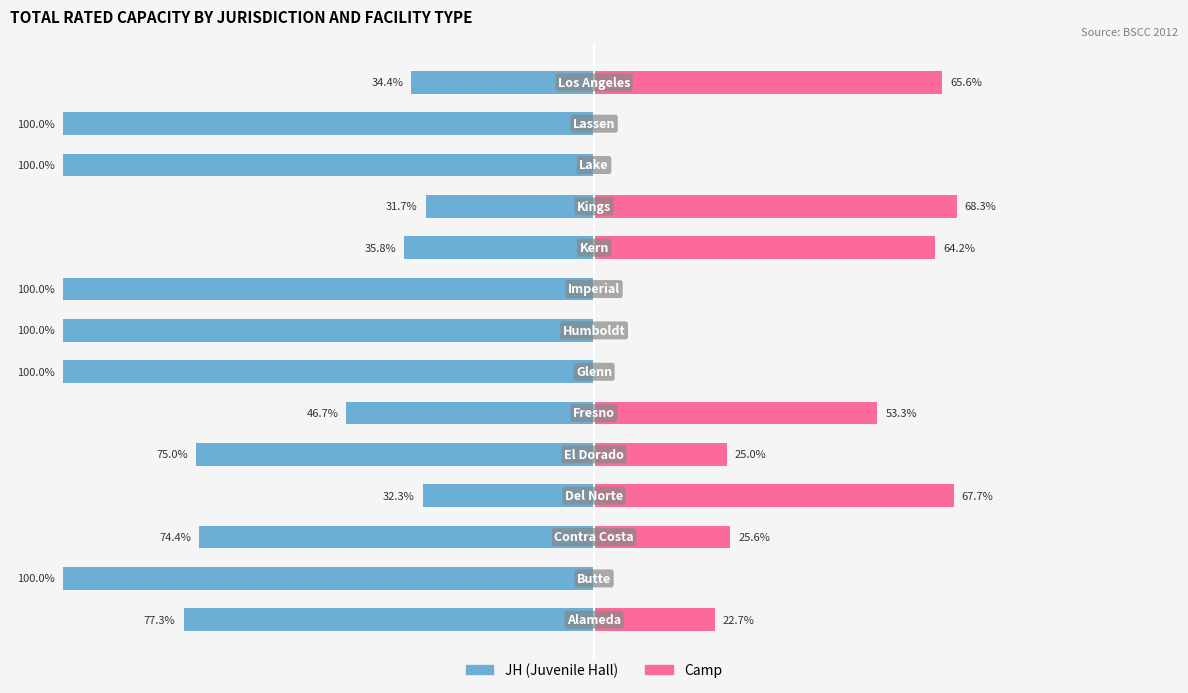

At 11, list the series in order from largest to smallest.

Camp, JH (Juvenile Hall)